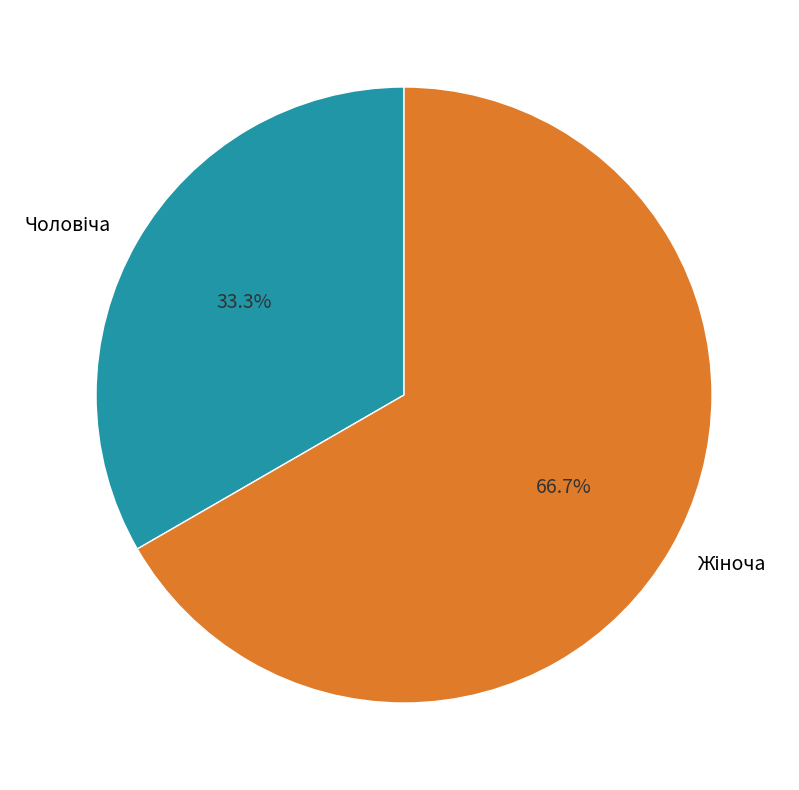

Is there any slice that represents more than half of the pie?

Yes